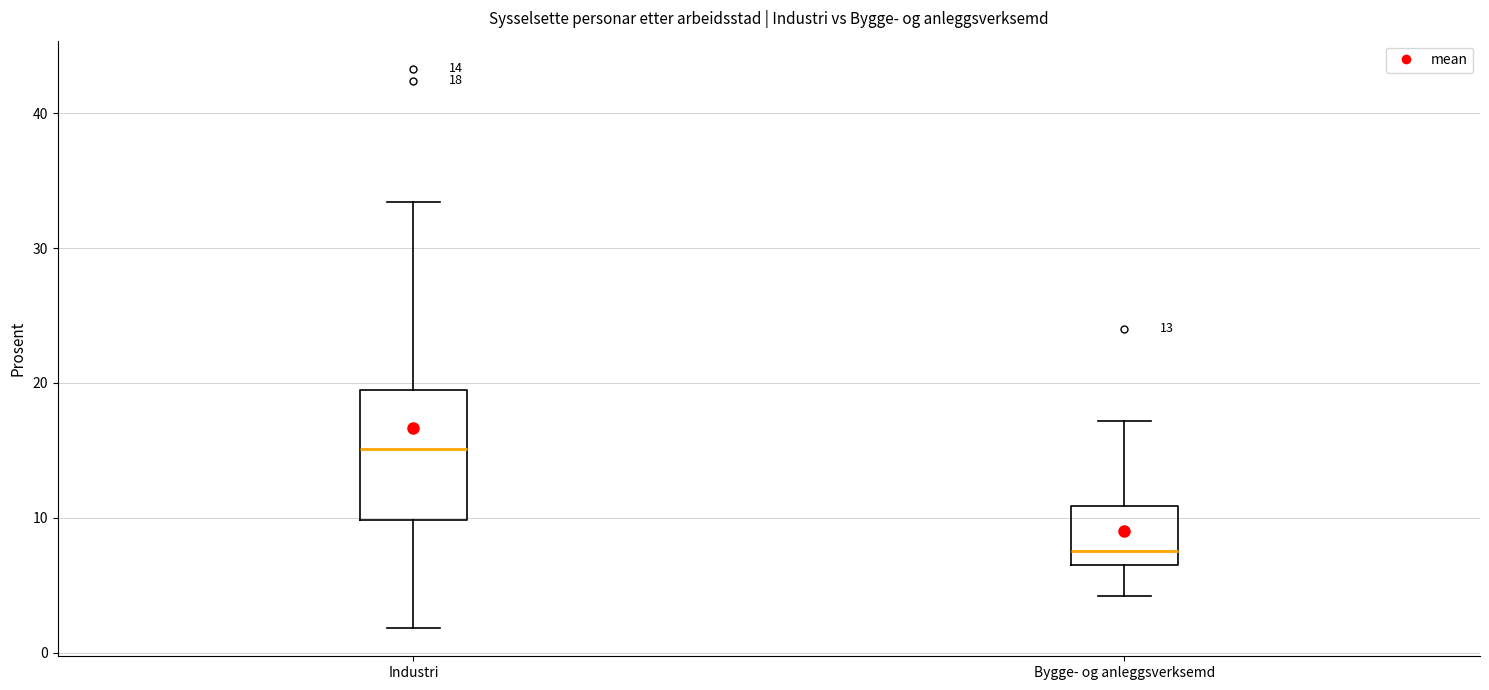

Which box has the lowest median line?

Bygge- og anleggsverksemd